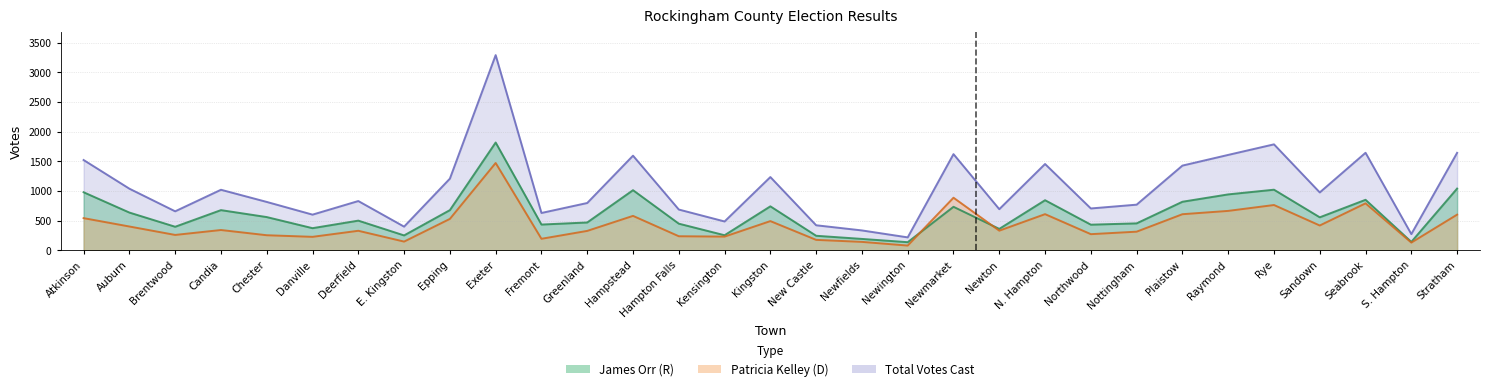

Reading left to right, transcribe all the data shown in this chart.

orr: 979	637	398	678	561	374	501	252	678	1817	435	470	1014	450	255	742	246	193	138	734	362	845	433	455	819	943	1022	557	852	143	1041
kelley: 543	402	260	343	255	228	330	148	530	1472	195	328	581	238	232	493	177	143	81	887	332	610	273	315	609	665	764	419	792	131	602
total: 1522	1039	658	1021	816	602	831	400	1208	3289	630	798	1595	688	487	1235	423	336	219	1621	694	1455	706	770	1428	1608	1786	976	1644	274	1643